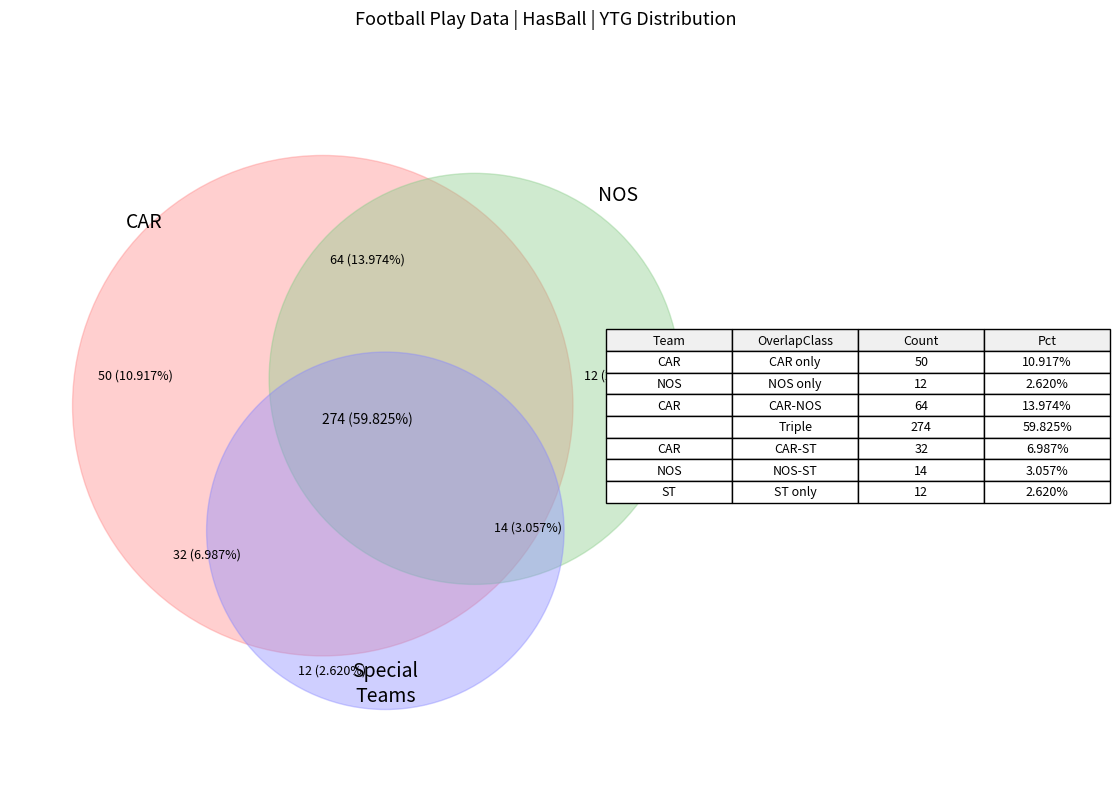

Is it true that CAR is 28% of the pie?

False